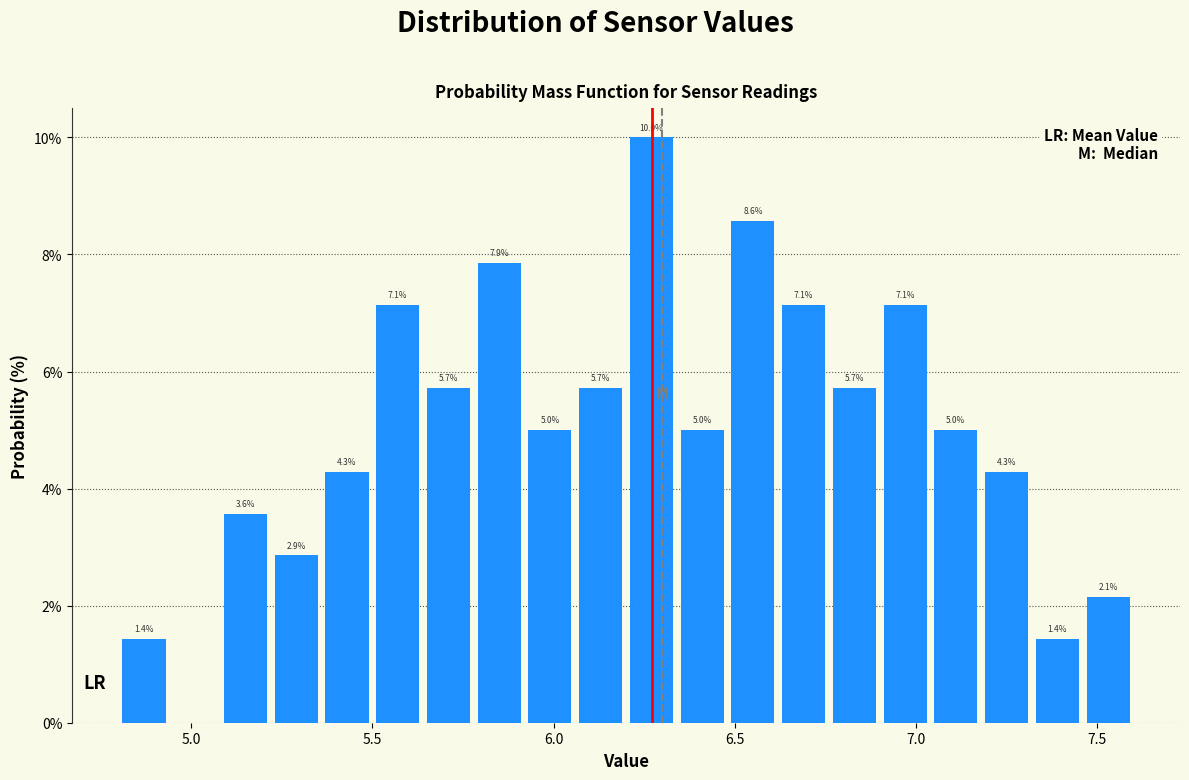

Read against the x-axis, roughly where is the centre of the tallest bar?

6.25